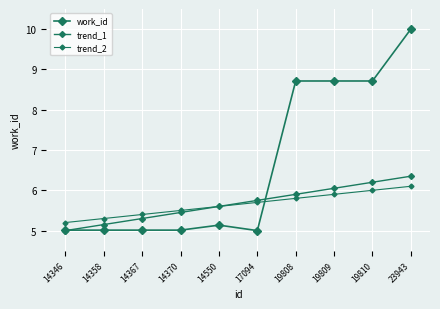

At which category is the sum across all series the highest?

23943